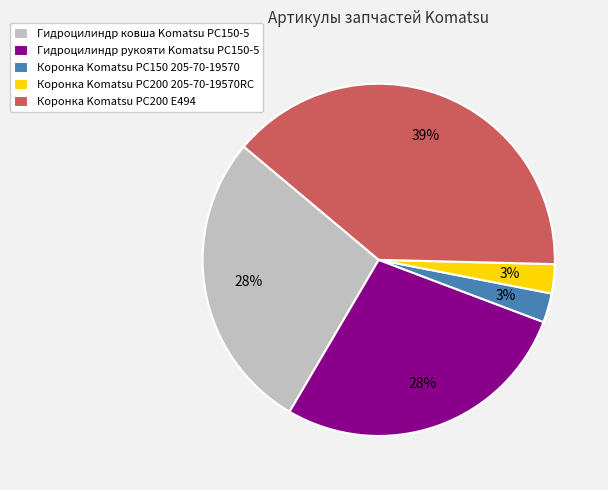

How many slices are in this pie chart?

5